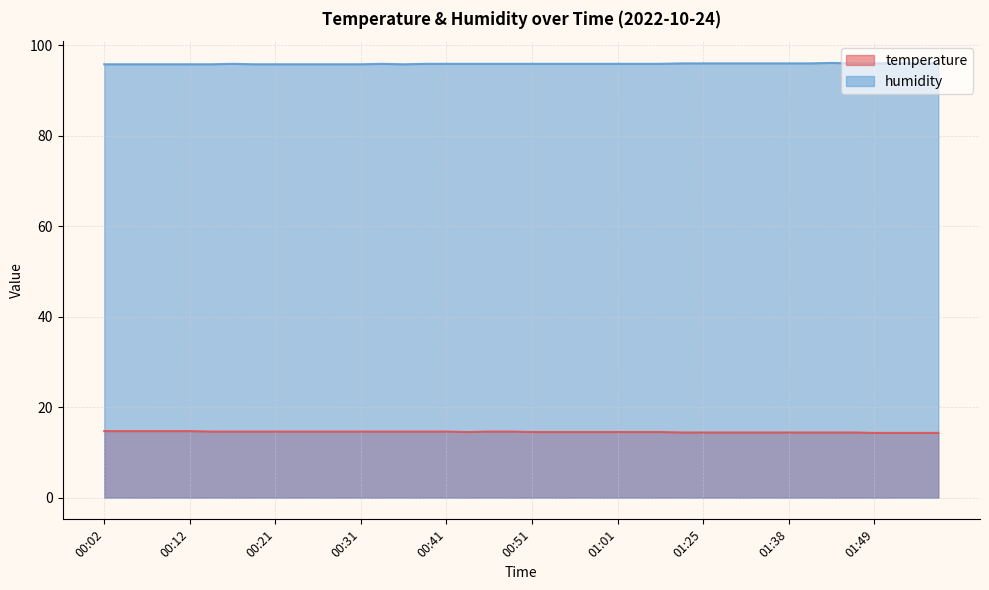

What is the label of the 24th point from the left?

00:58